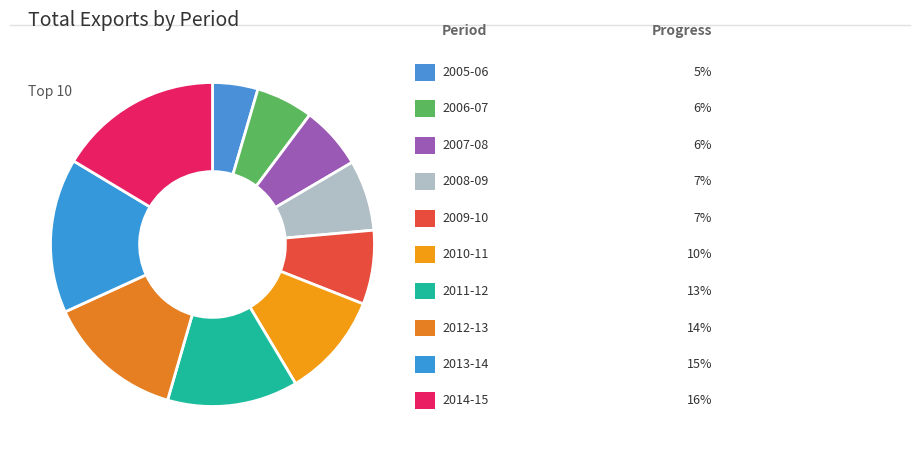

How many segments does this pie chart have?

10